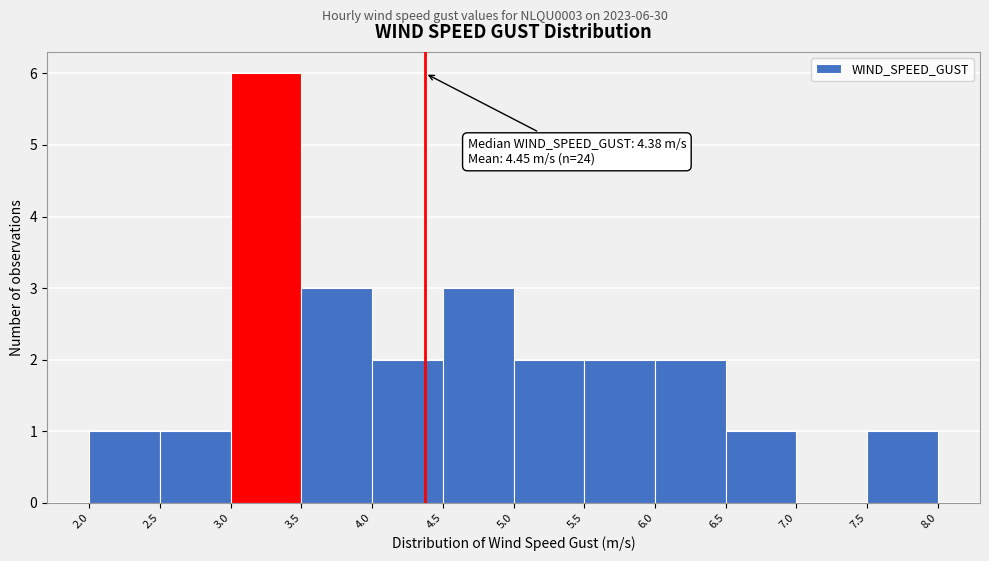

Over which range of the x-axis is the bar tallest?

3.0 to 3.5